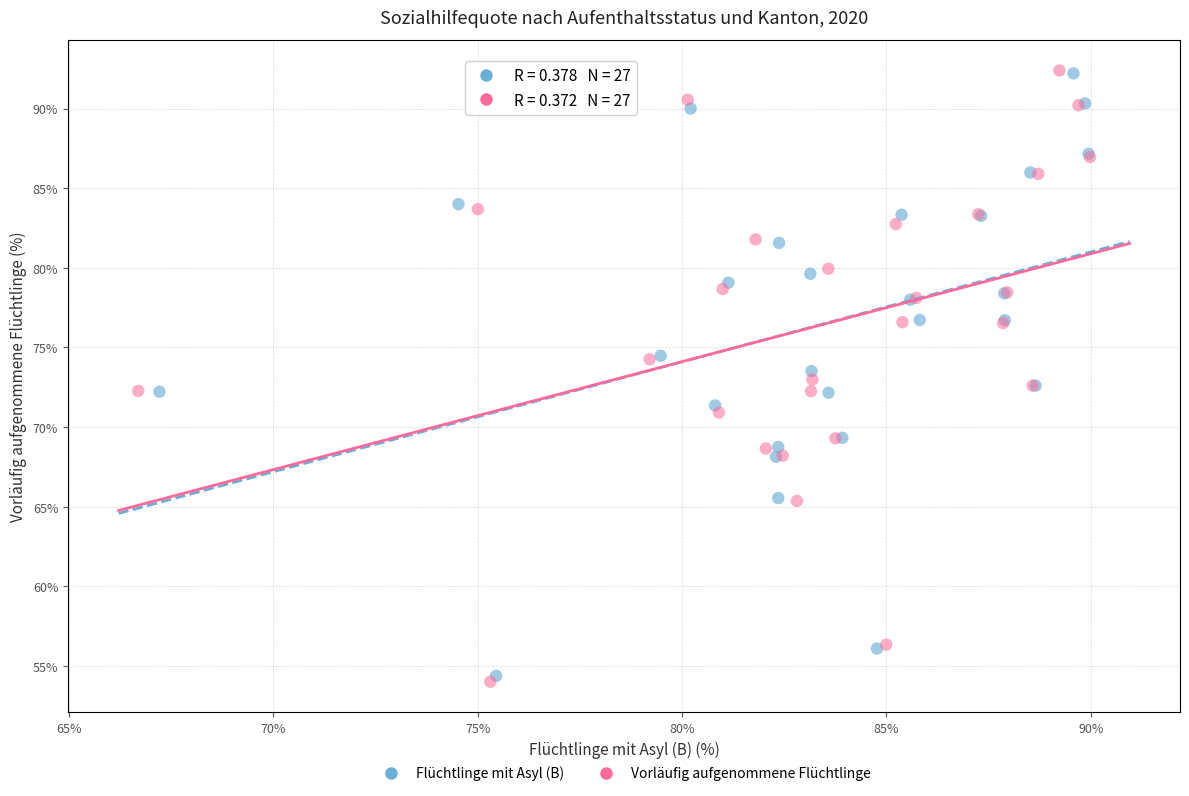

Which series has the largest Y range (max minus min)?

Vorläufig aufgenommene Flüchtlinge